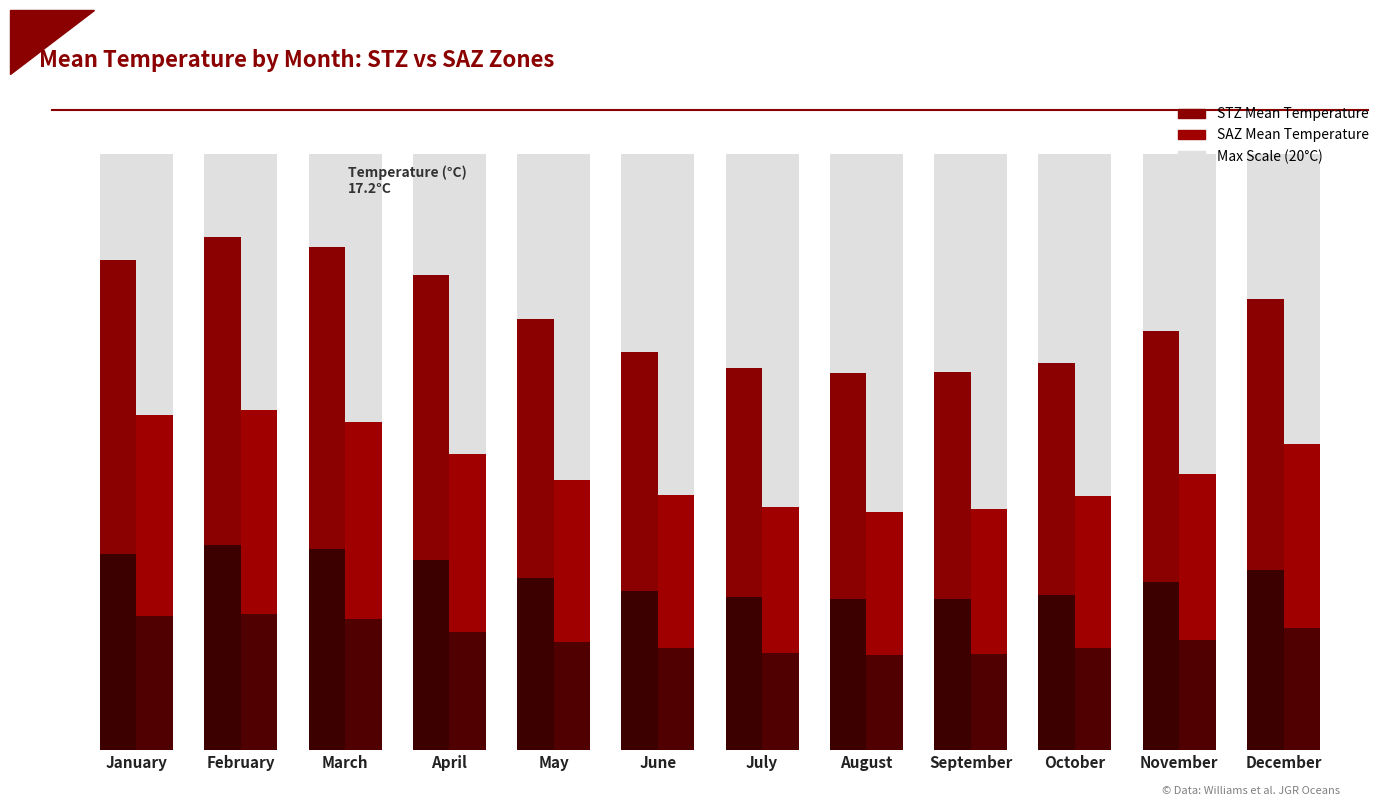

How many groups of bars are there?

12